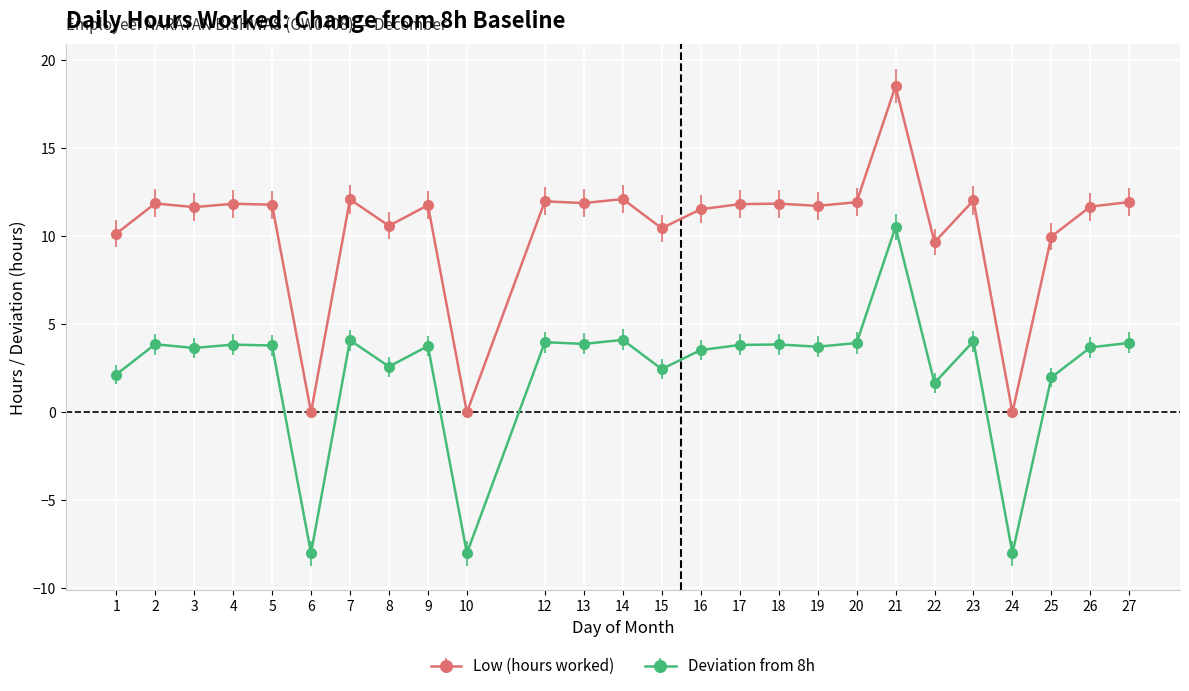

Rank the series by their average value, from highest to lowest.

Low (hours worked), Deviation from 8h